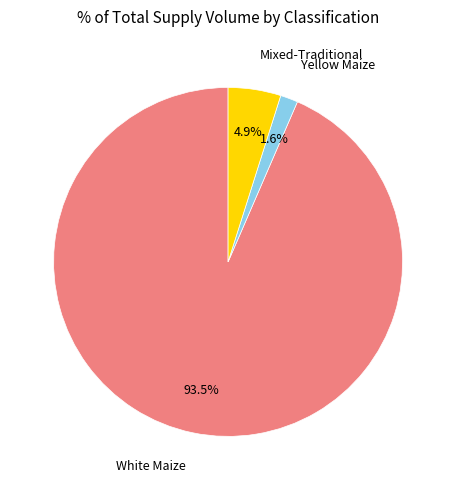

Is there any slice that represents more than half of the pie?

Yes